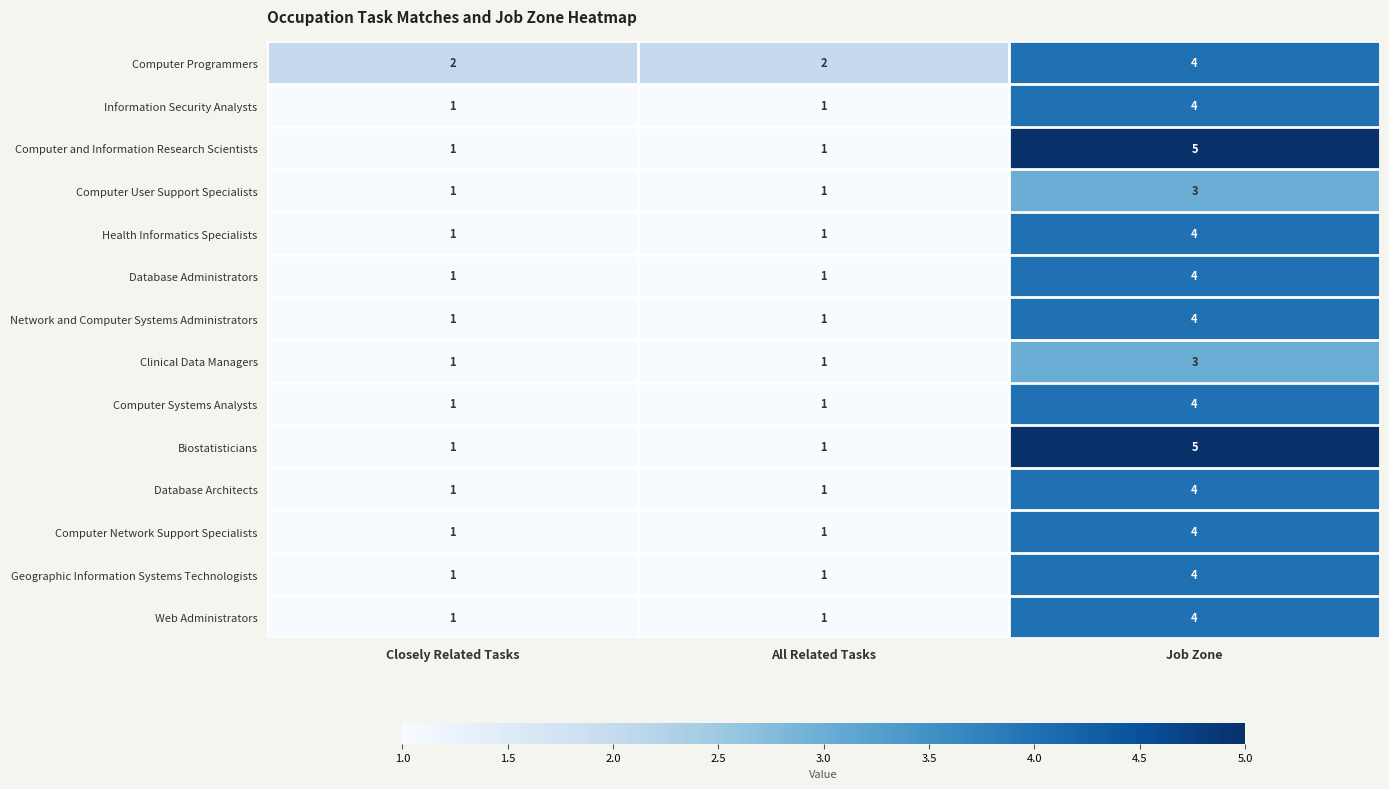

At which category does the chart reach its peak across all series?

Job Zone